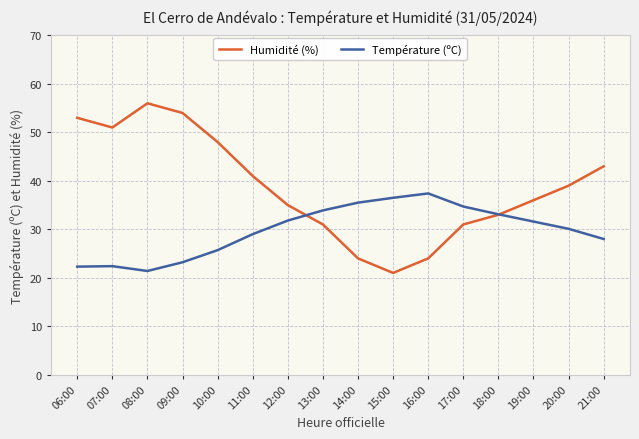

Which series has the largest total across all categories?

Humidité (%)